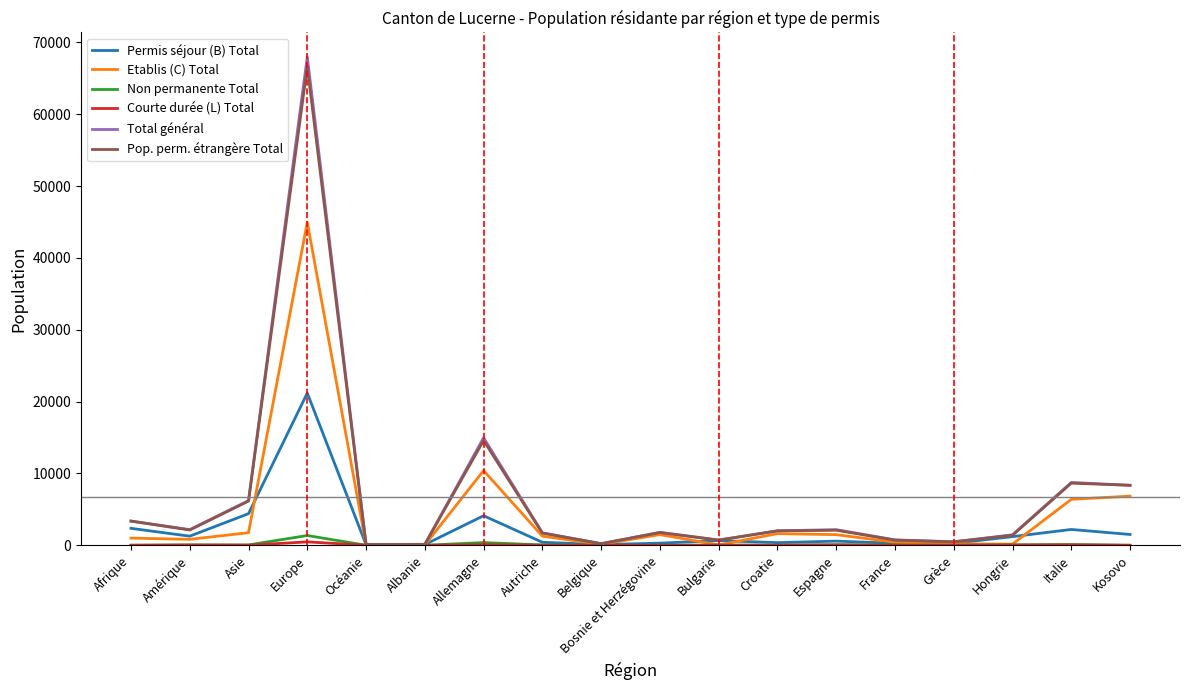

Which series has the widest spread of values?

Total général